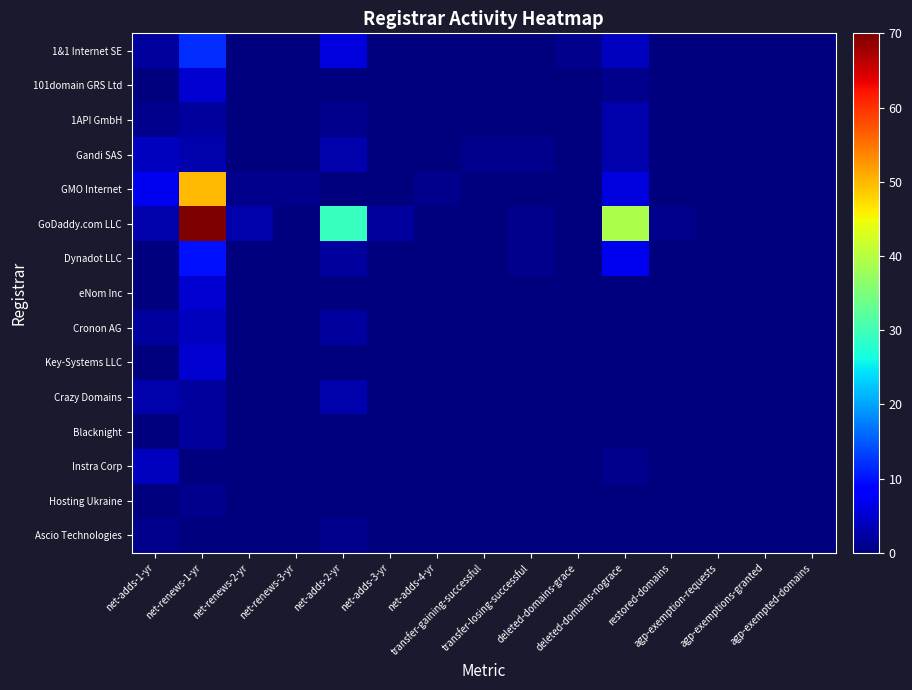

Rank the series by their maximum value, from lowest to highest.

Hosting Ukraine, Ascio Technologies, Blacknight, 1API GmbH, Crazy Domains, Gandi SAS, Cronon AG, Instra Corp, 101domain GRS Ltd, eNom Inc, Key-Systems LLC, Dynadot LLC, 1&1 Internet SE, GMO Internet, GoDaddy.com LLC